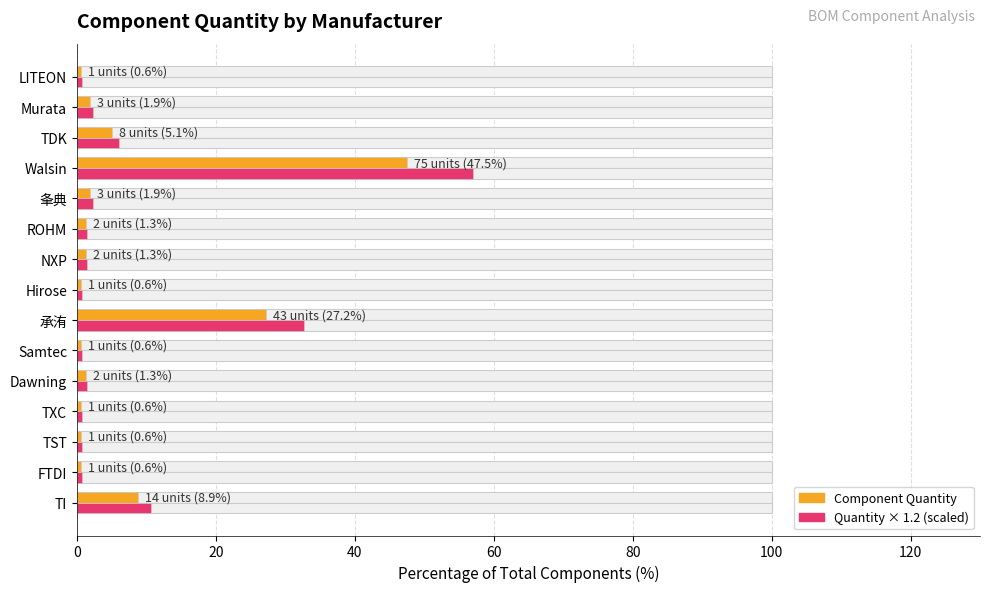

Which series has the widest spread of values?

Quantity scaled